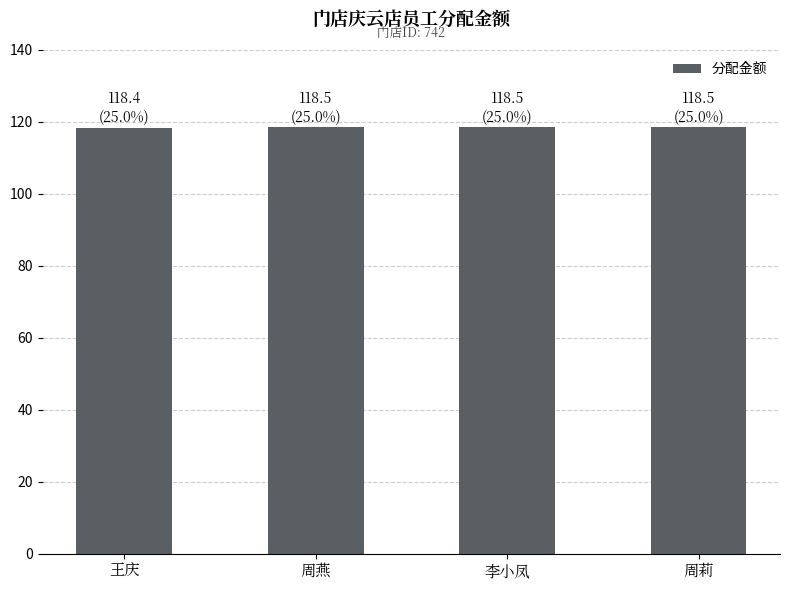

What is the label of the 1st bar from the right?

周莉